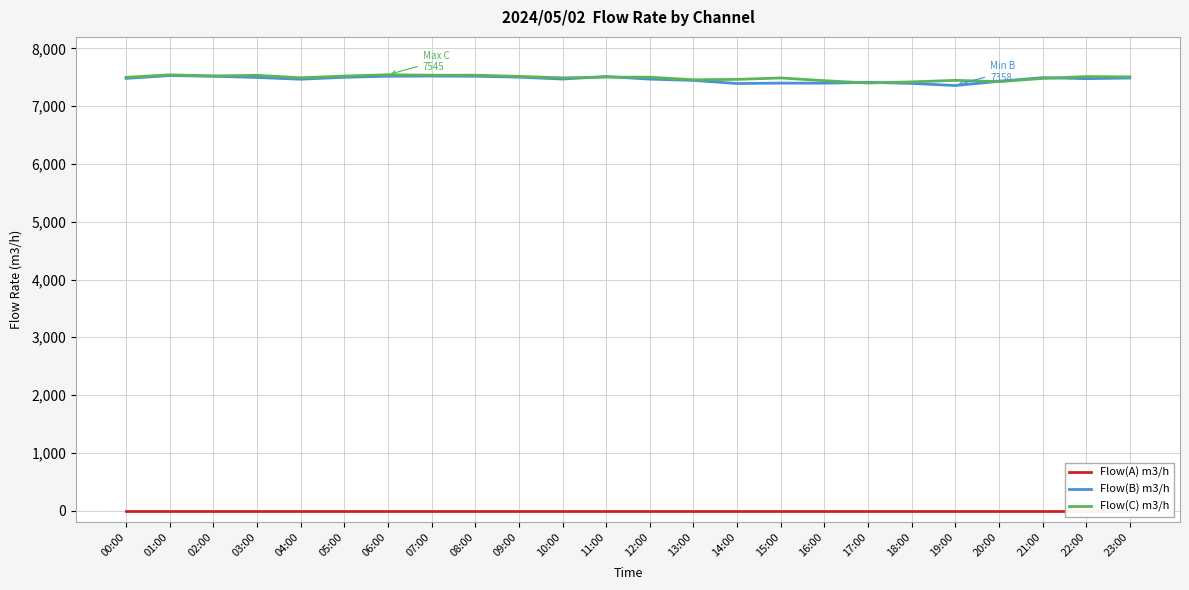

Count the number of data series in this chart.

3